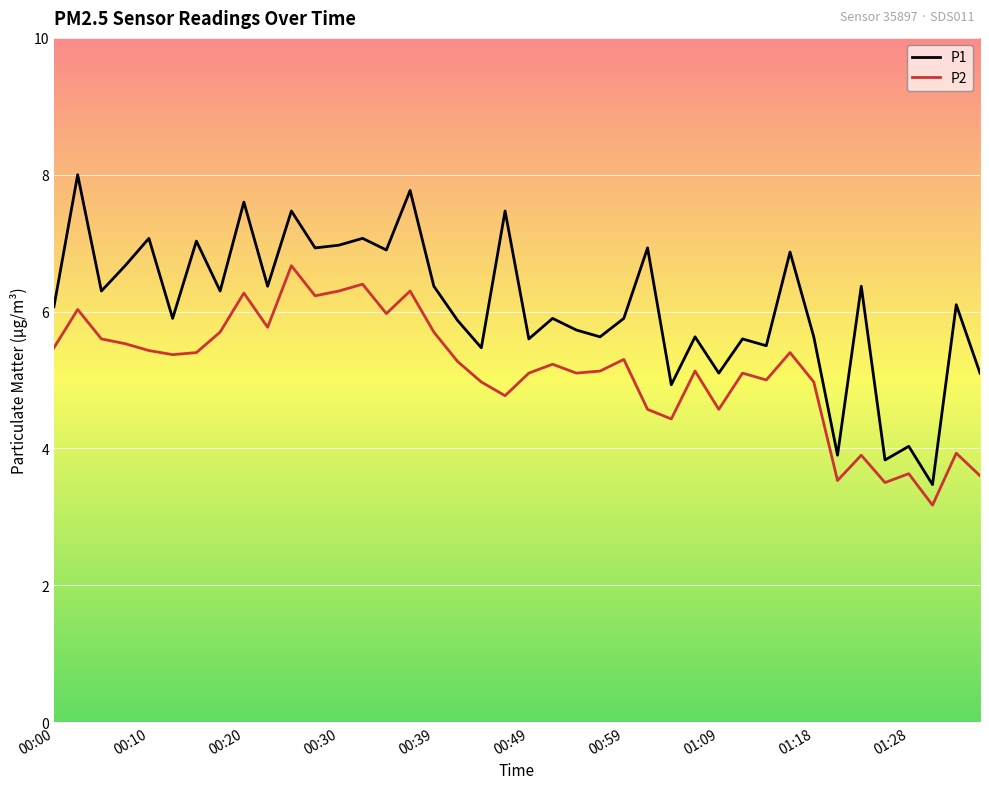

True or false: P1 and P2 intersect in this chart.

False